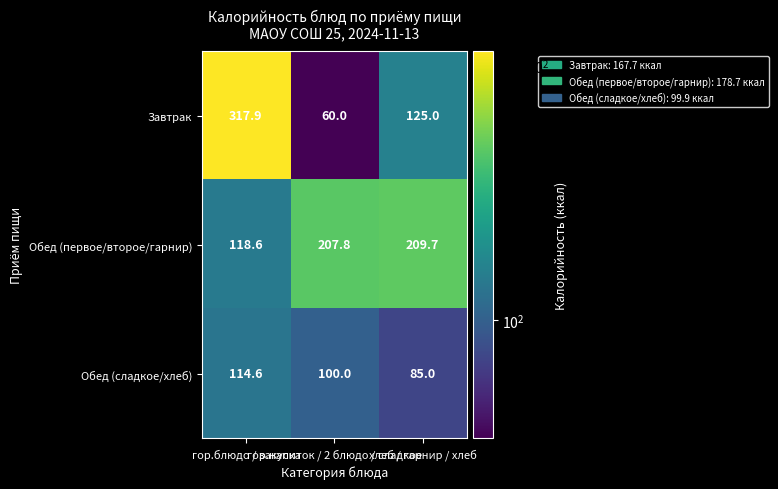

How many distinct data groups are displayed?

3